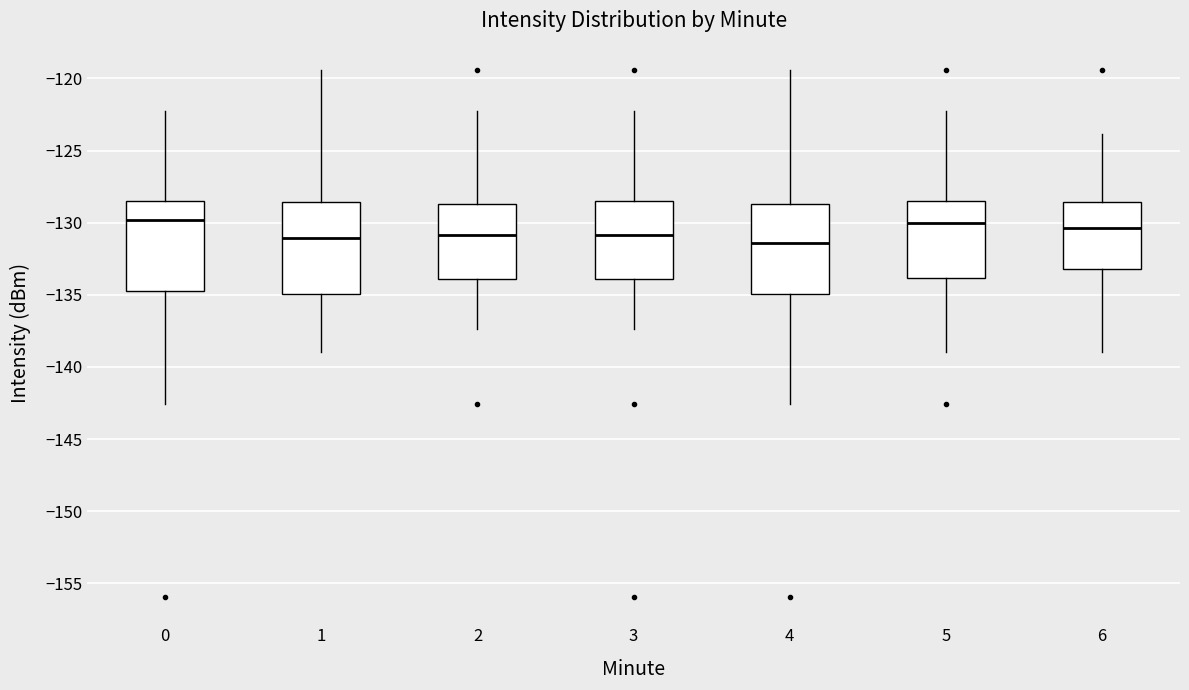

Where does the lower whisker of the box at x = 6 end on the y-axis? The values are not printed on the chart, so give them approximately, as read against the axis.

-139.0